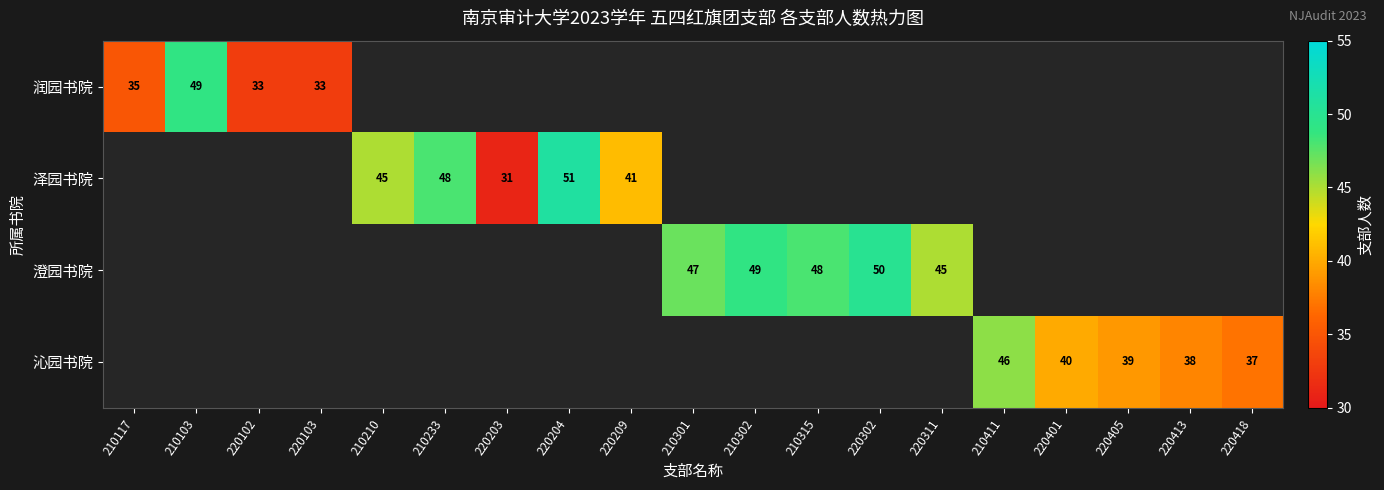

The 沁园书院 series shows 40 at 220401. True or false?

True